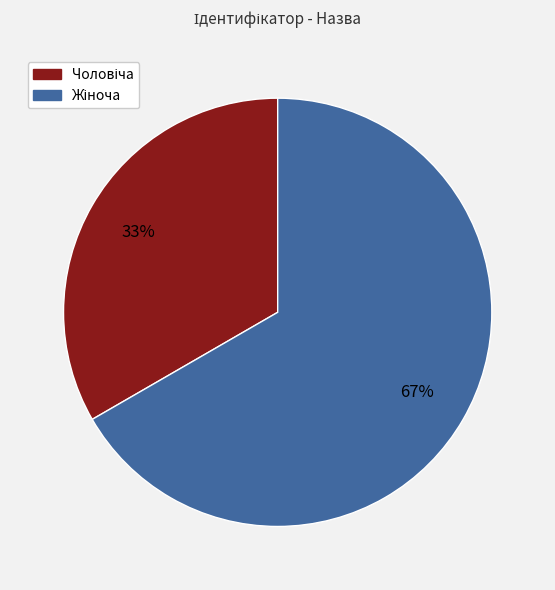

Does any single category account for the majority?

Yes